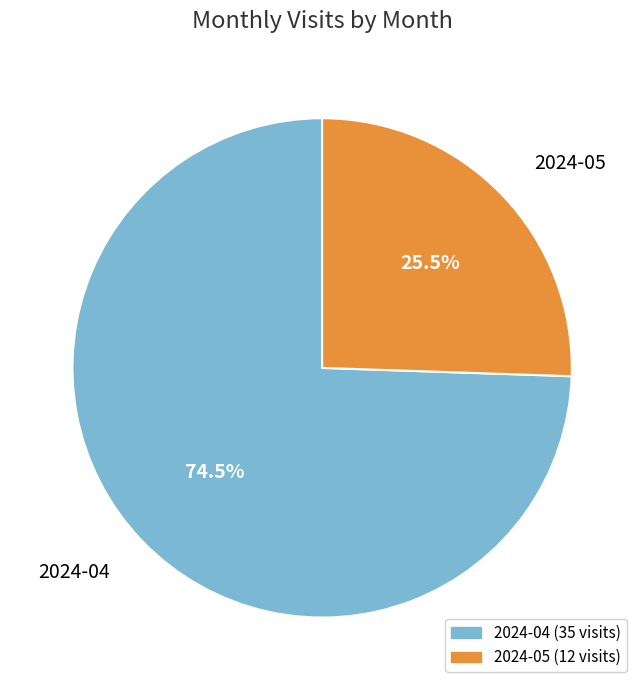

Is there any slice that represents more than half of the pie?

Yes